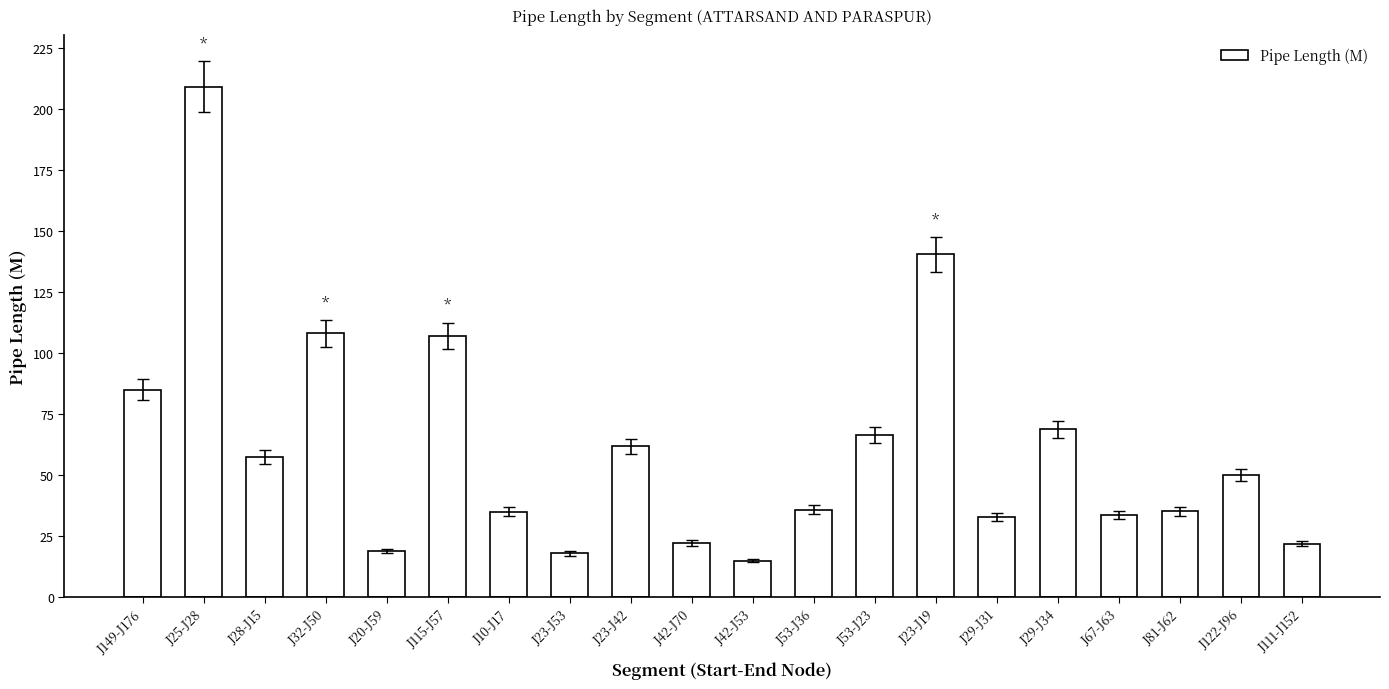

What is the difference between the maximum and minimum values?

194.0